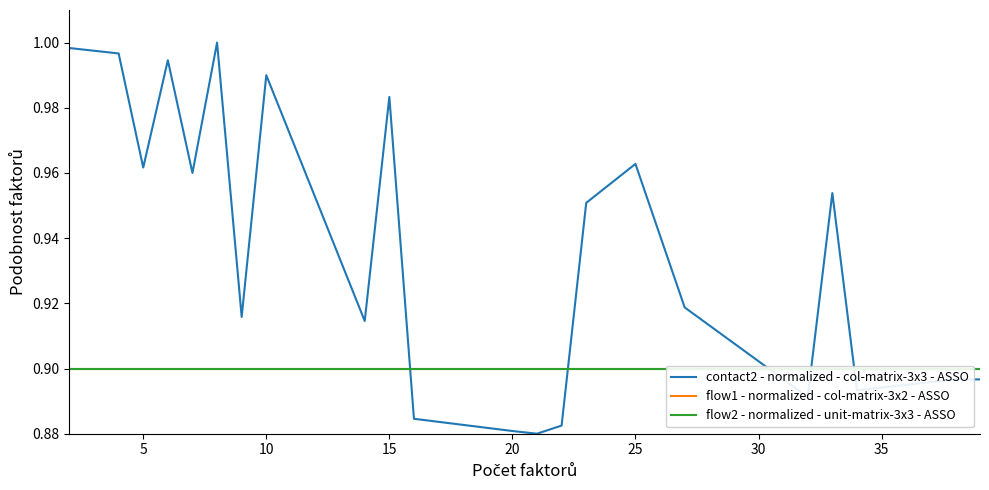

What is the sum of all contact2 - normalized - col-matrix-3x3 - ASSO values?

24.3